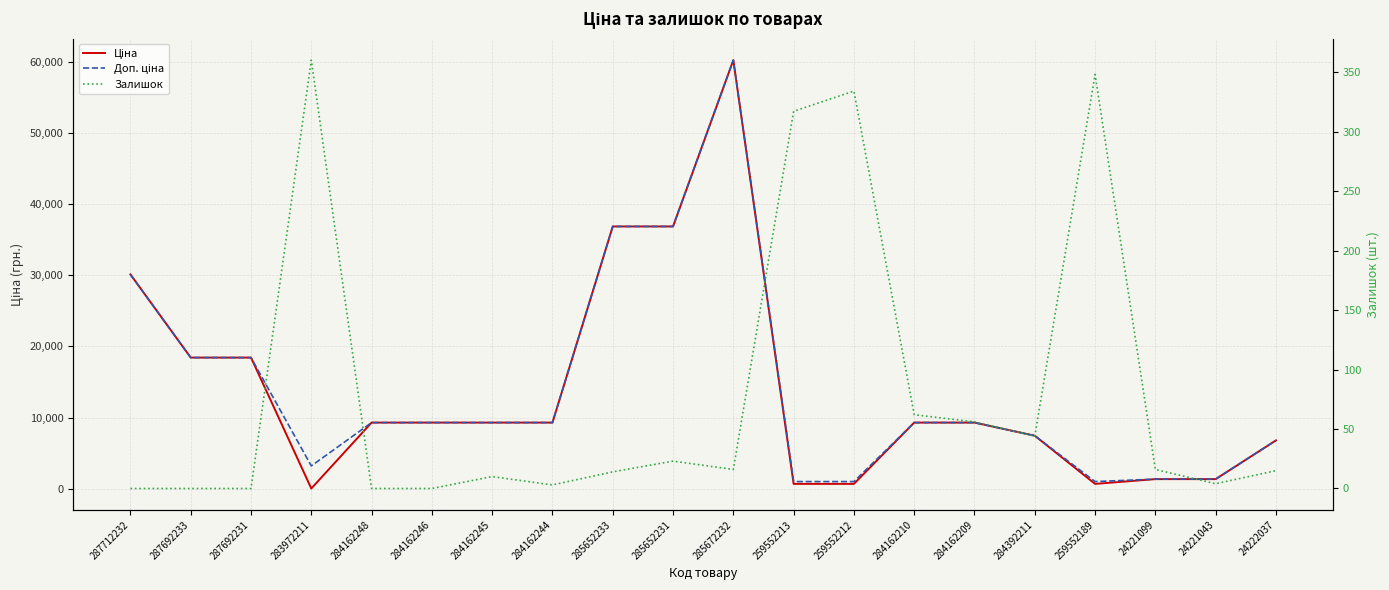

What are all the series names shown in the legend?

Ціна, Доп. ціна, Залишок